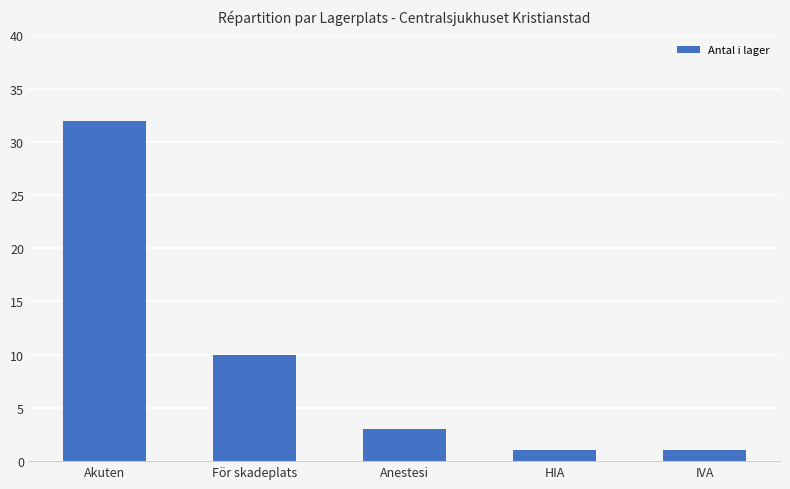

What is the maximum value shown in the chart?

32